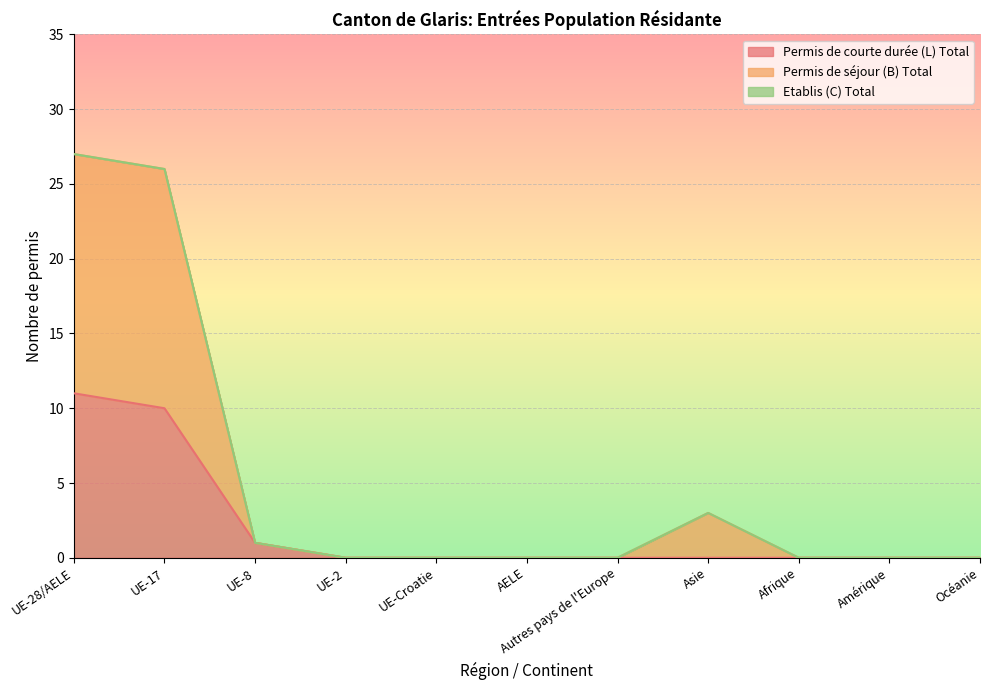

True or false: Permis de séjour (B) Total has more than 2 points higher than both neighbors.

False